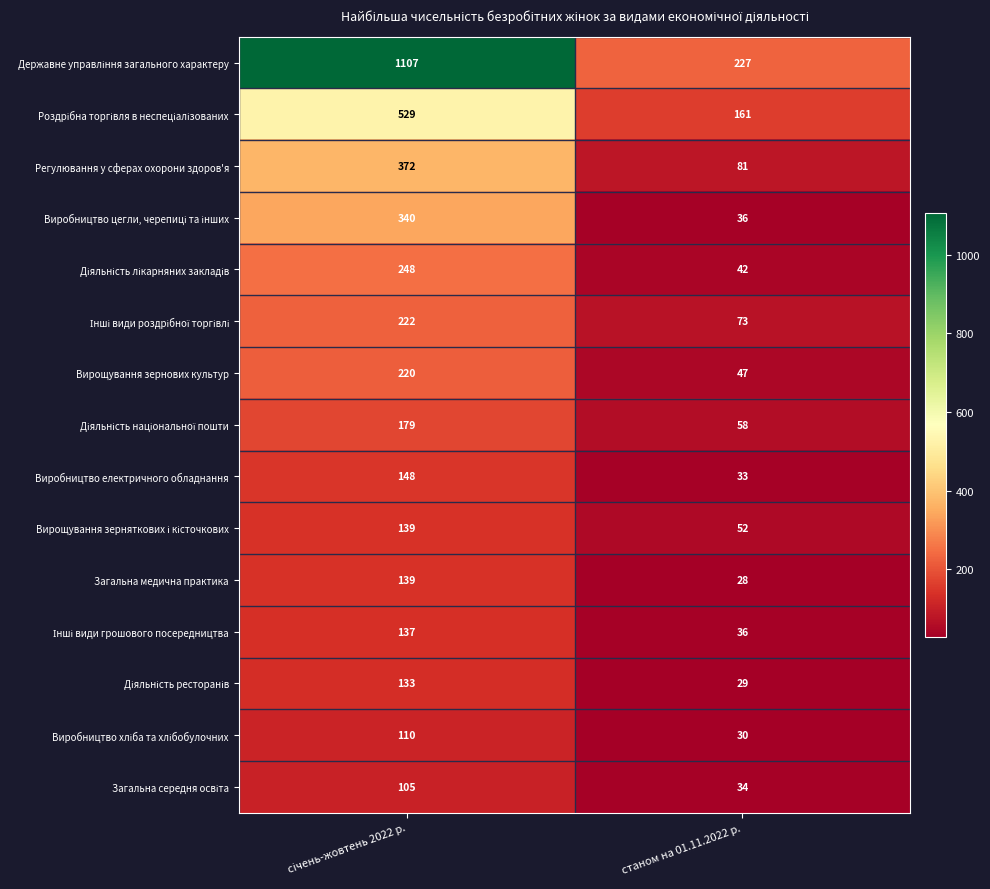

What is the maximum value shown in the chart?

1107